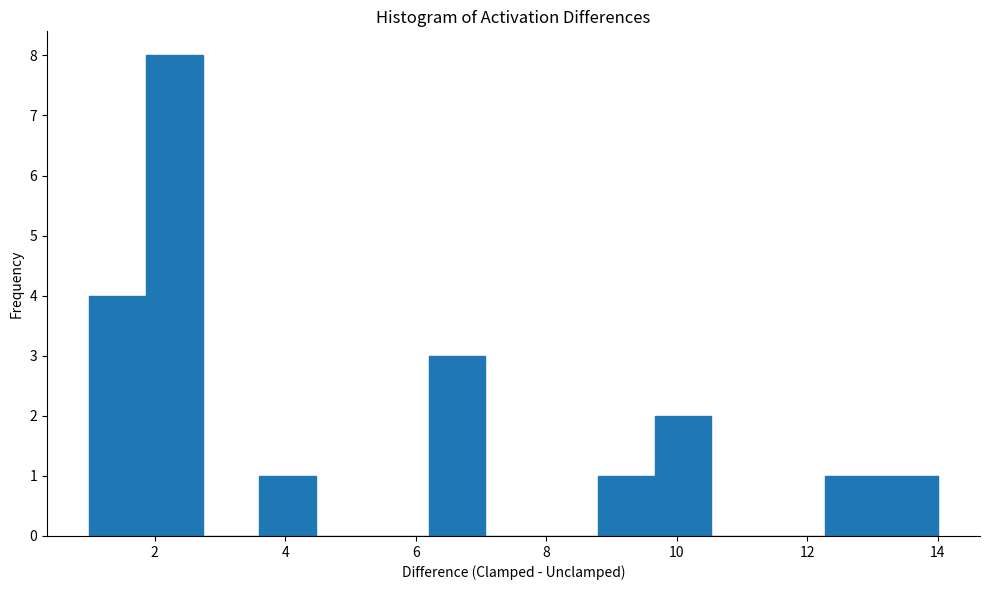

How tall is the bar that spans 6.2 to 7.0 on the x-axis? Neither the bar edges nor the heights are printed on the chart, so give them approximately, as read against the axes.

3